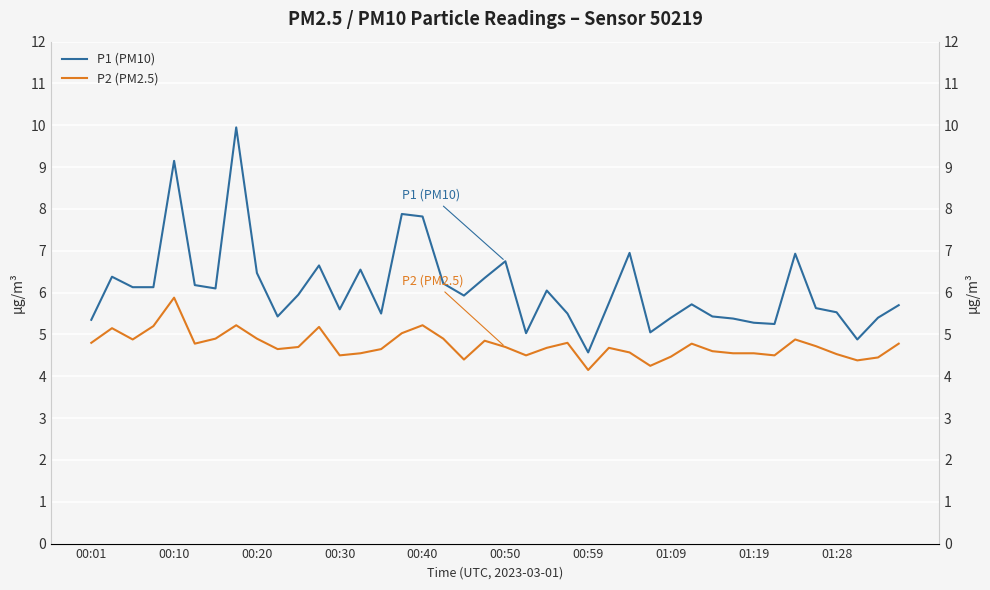

True or false: P1 (PM10) and P2 (PM2.5) intersect in this chart.

False